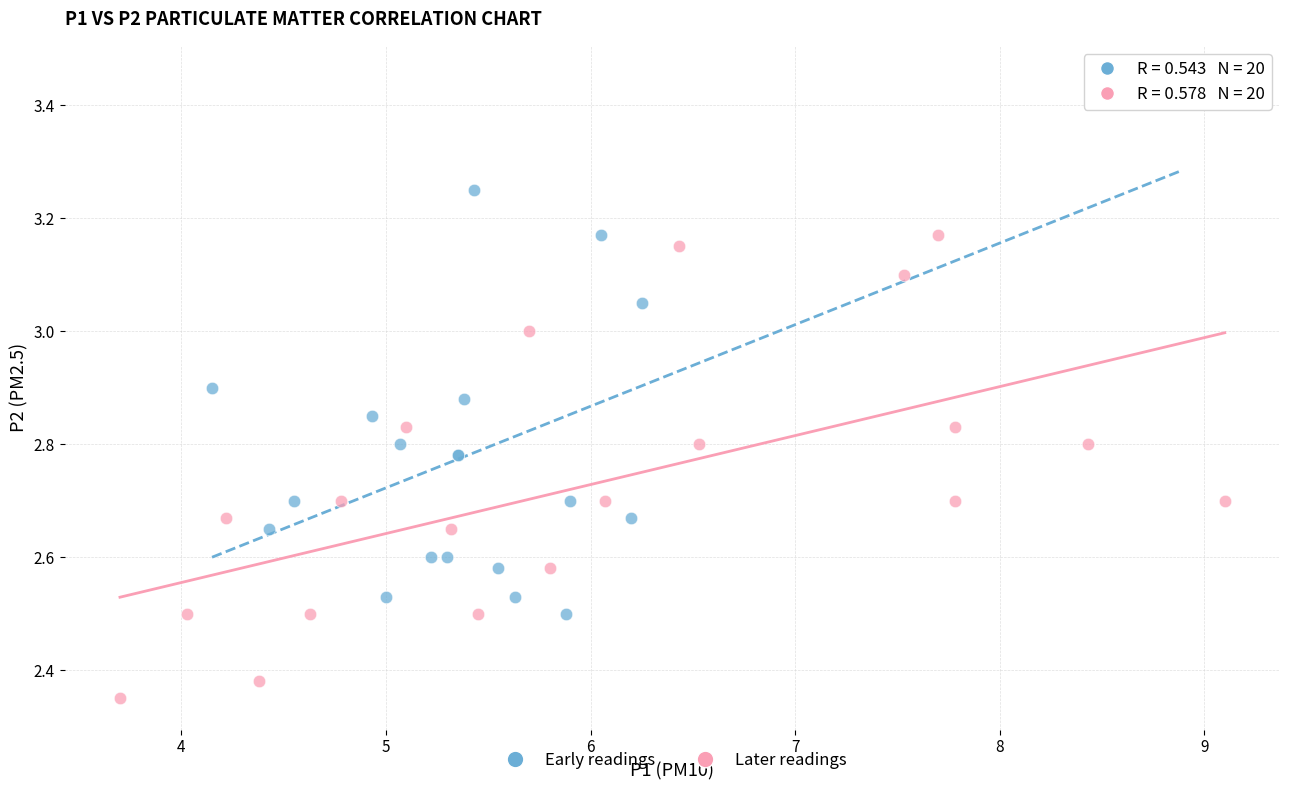

Which series reaches the maximum Y coordinate?

Early readings